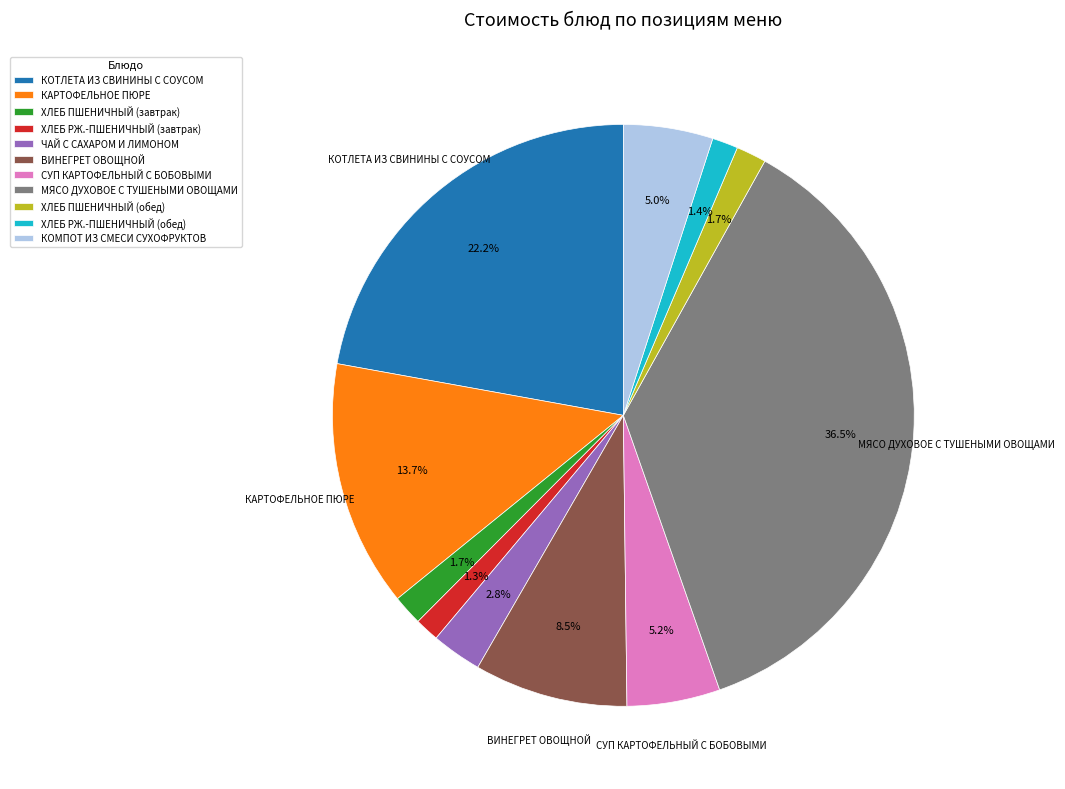

What percentage is NOT represented by МЯСО ДУХОВОЕ С ТУШЕНЫМИ ОВОЩАМИ?

63.5%